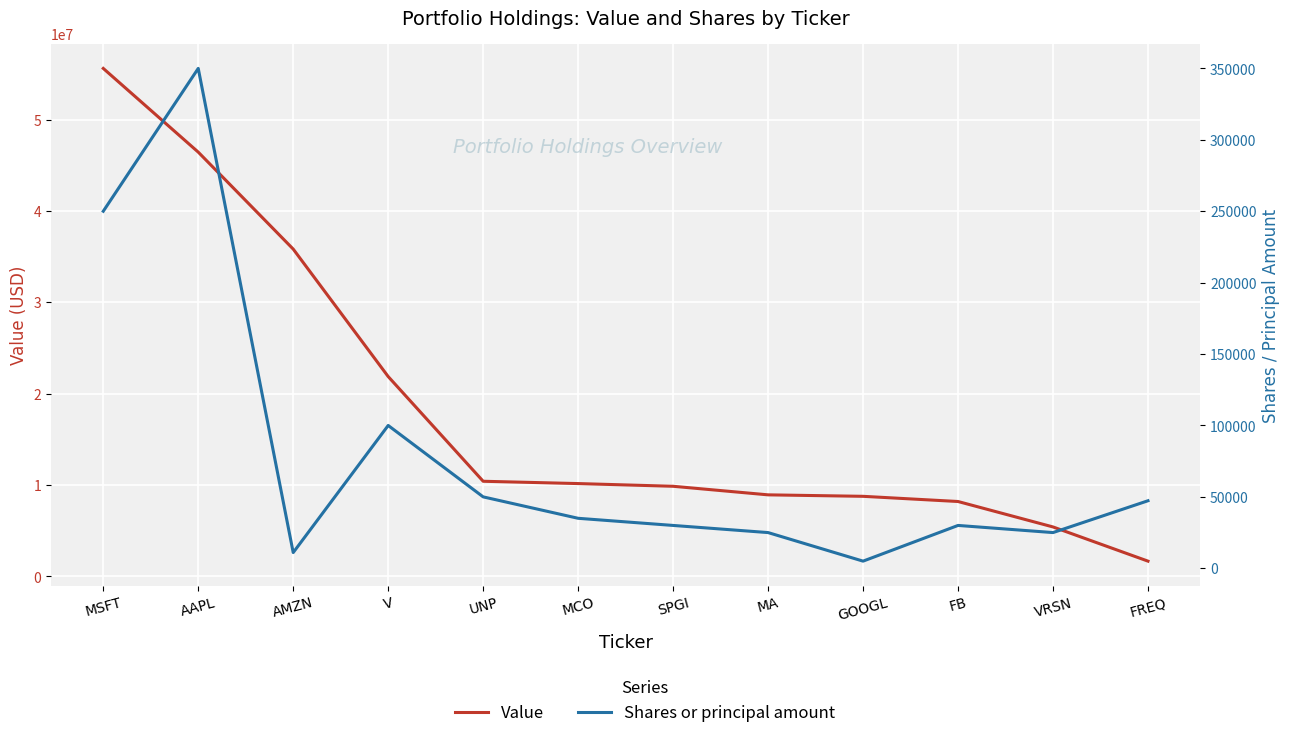

True or false: Shares or principal amount has a value of 162701 at V.

False